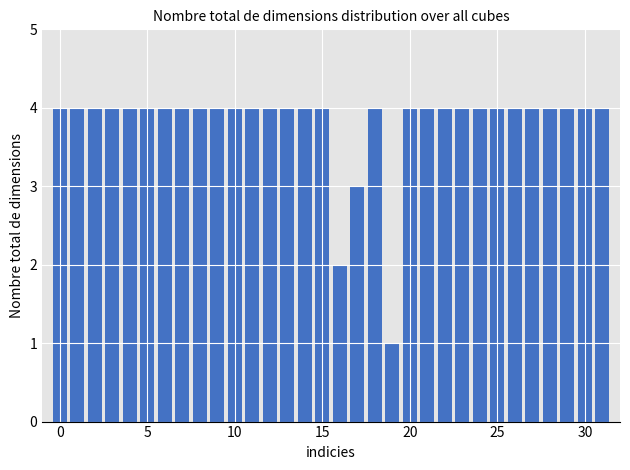

What is the value of the 16th bar from the left?

4